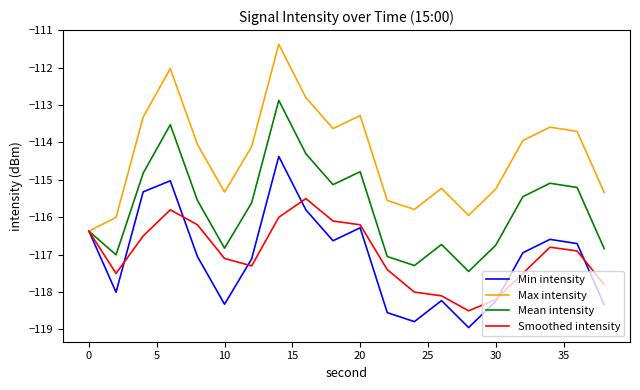

Which series has the widest spread of values?

Max intensity